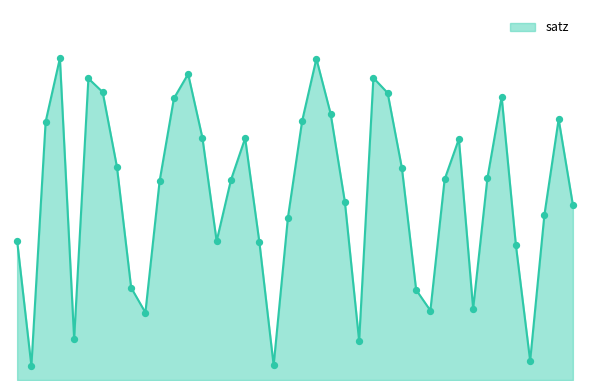

Is this an area chart (filled region under the line)?

Yes